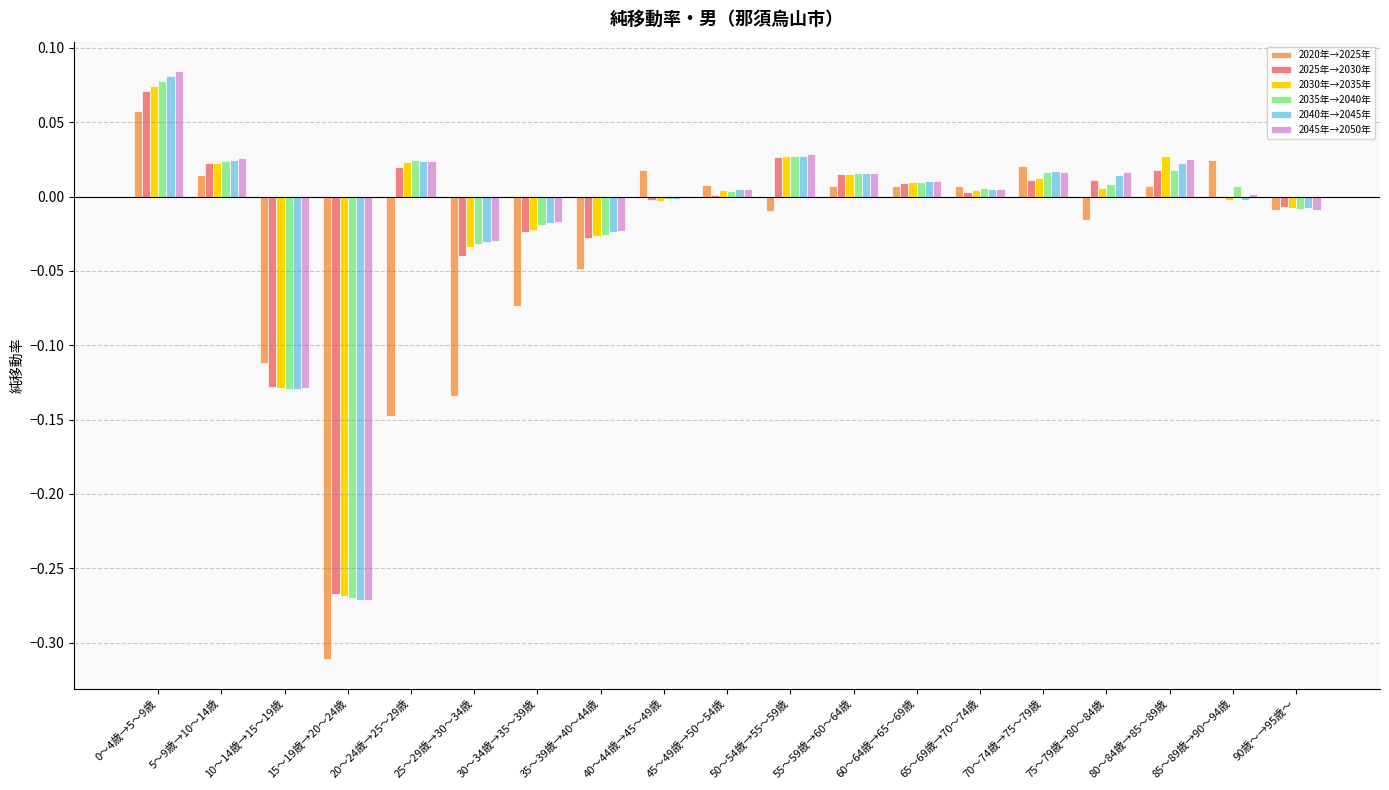

Is the value of 2035年→2040年 at 55～59歳→60～64歳 greater than the value of 2020年→2025年 at 10～14歳→15～19歳?

Yes